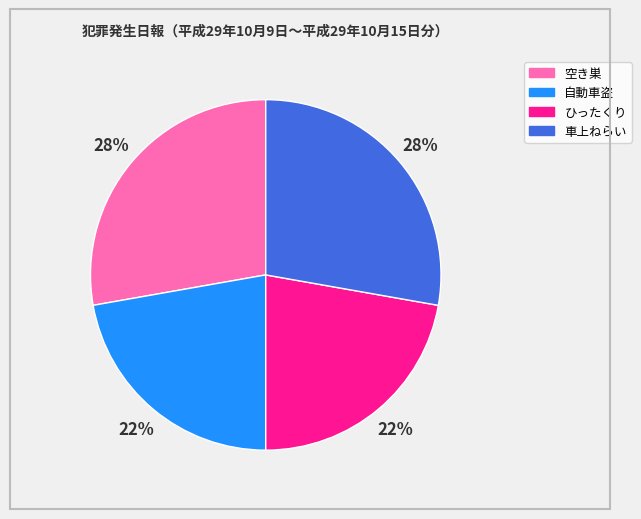

Does 車上ねらい account for over 50% of the chart?

No